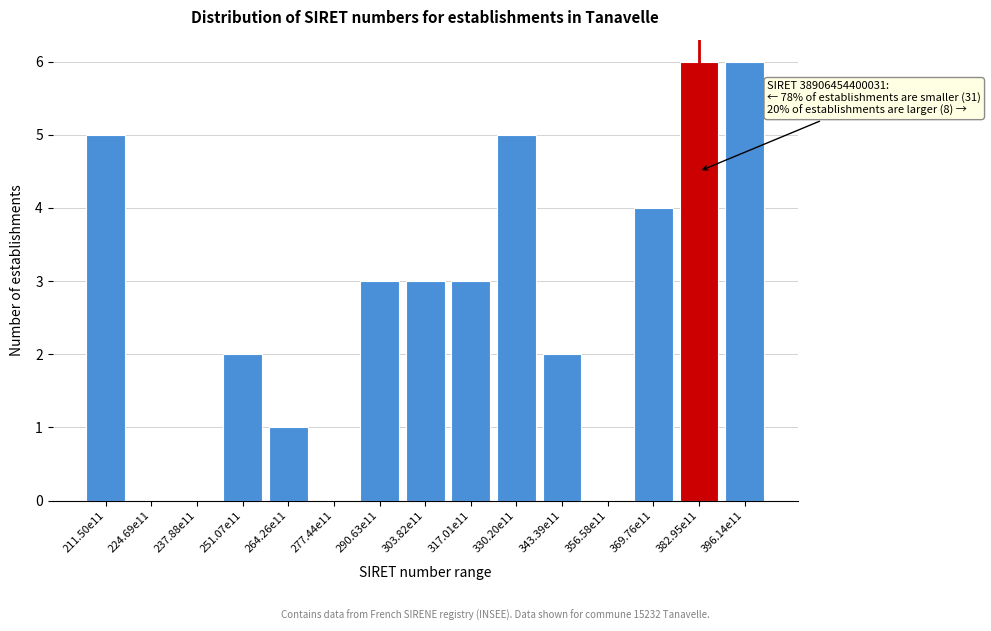

Reading left to right, transcribe all the data shown in this chart.

211.50e11=5	224.69e11=0	237.88e11=0	251.07e11=2	264.26e11=1	277.44e11=0	290.63e11=3	303.82e11=3	317.01e11=3	330.20e11=5	343.39e11=2	356.58e11=0	369.76e11=4	382.95e11=6	396.14e11=6